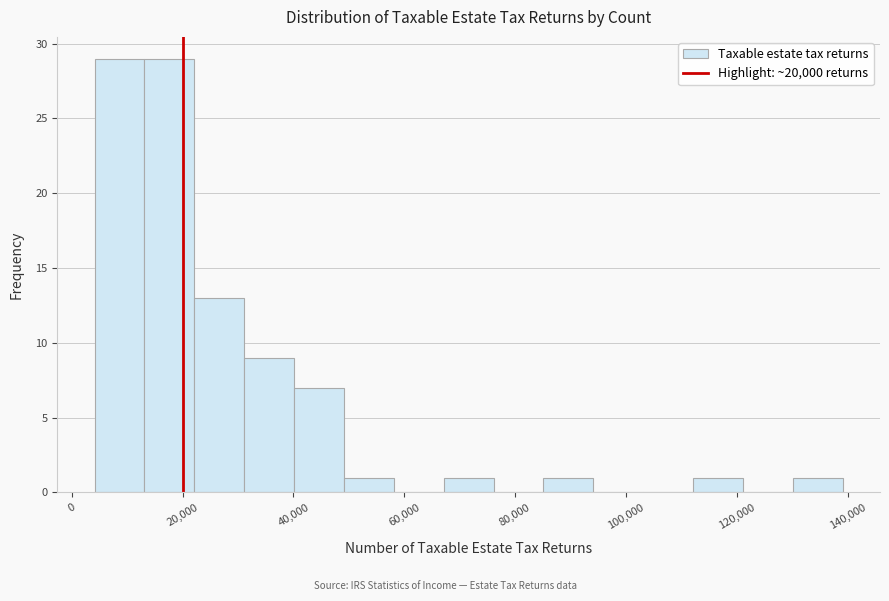

Reading left to right, list every bar in this chart as the range it spans on the x-axis followed by its height. Neither the bar edges nor the heights are printed on the chart, so give them approximately, as read against the axes.

4000 to 14000: 29
14000 to 22000: 29
22000 to 32000: 13
32000 to 40000: 9
40000 to 50000: 7
50000 to 58000: 1
58000 to 68000: 0
68000 to 76000: 1
76000 to 86000: 0
86000 to 94000: 1
94000 to 104000: 0
104000 to 112000: 0
112000 to 122000: 1
122000 to 130000: 0
130000 to 140000: 1